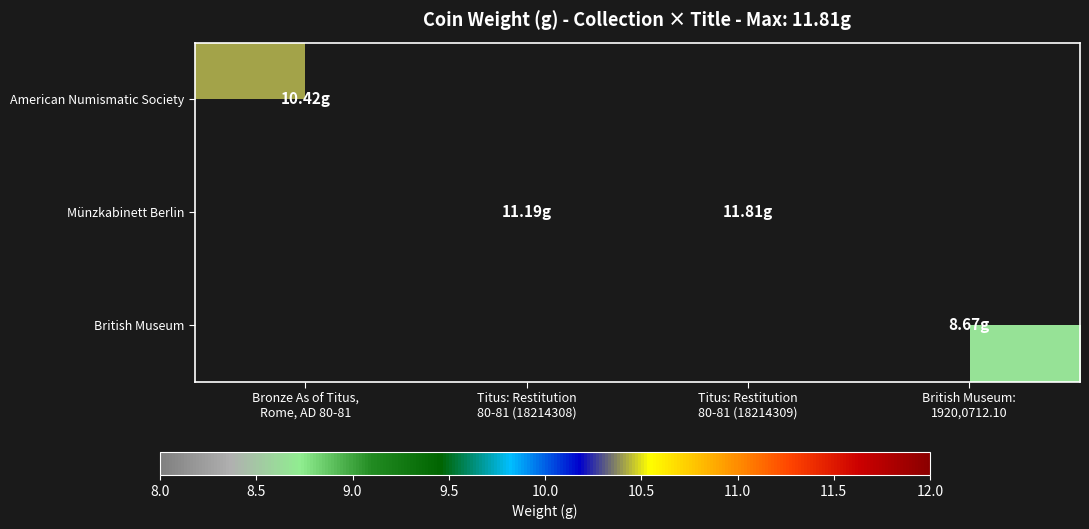

What is the greatest value displayed?

11.8